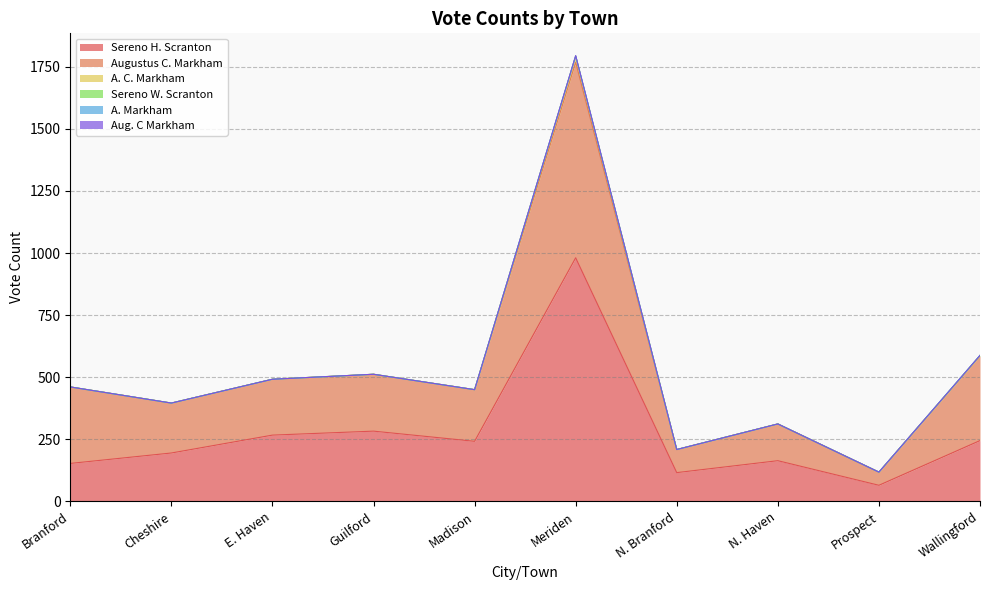

Reading left to right, extract all data points from this chart.

Sereno H. Scranton: 153	195	267	283	242	981	116	164	65	245
Augustus C. Markham: 308	201	225	229	208	787	93	148	53	341
A. C. Markham: 0	0	0	0	0	25	0	0	0	0
Sereno W. Scranton: 0	0	0	0	0	0	0	0	0	2
A. Markham: 0	0	0	0	0	1	0	0	0	0
Aug. C Markham: 0	0	0	0	0	1	0	0	0	0